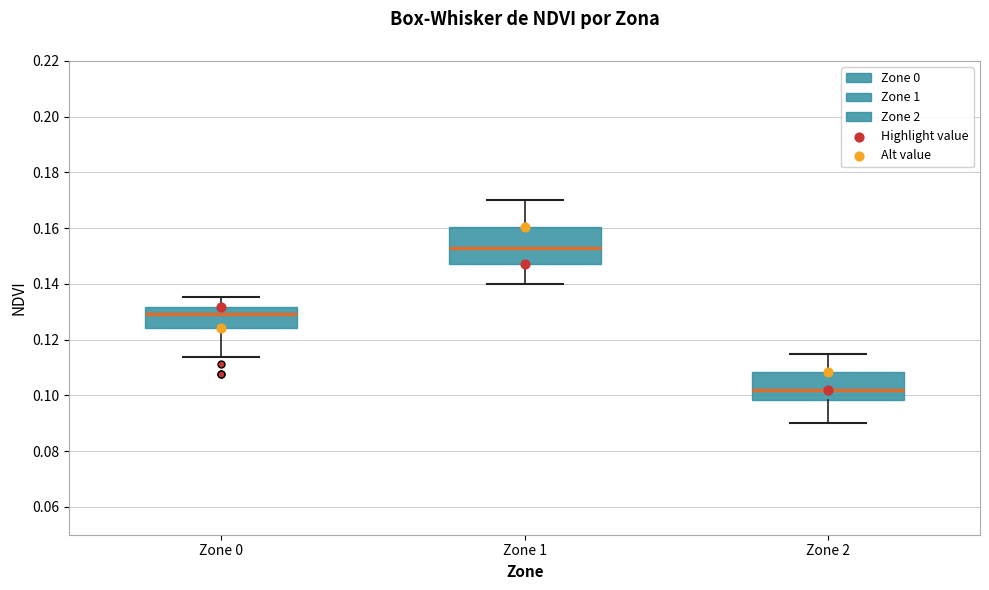

Which box's median line is the lowest?

Zone 2